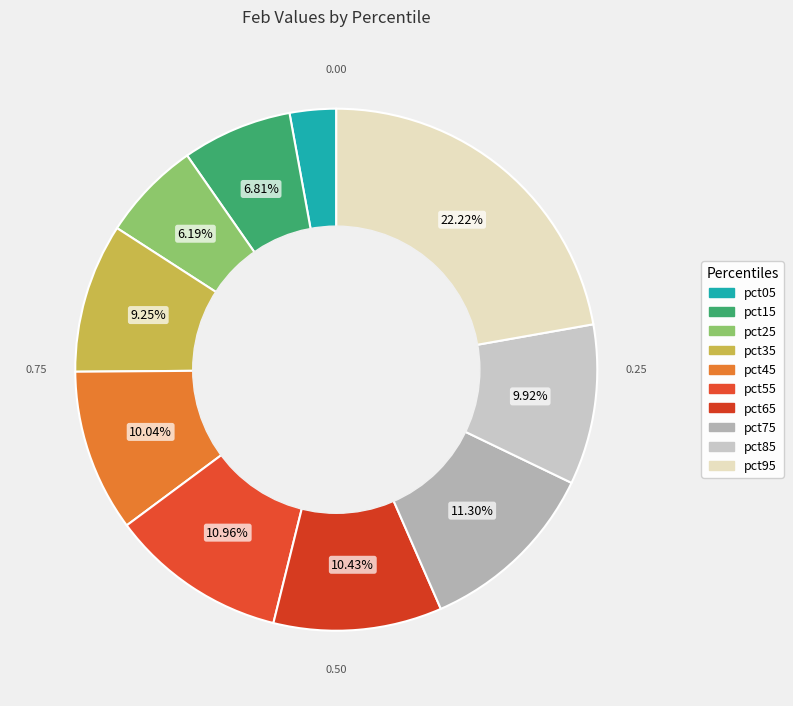

Rank the categories by value from highest to lowest.

pct95, pct75, pct55, pct65, pct45, pct85, pct35, pct15, pct25, pct05